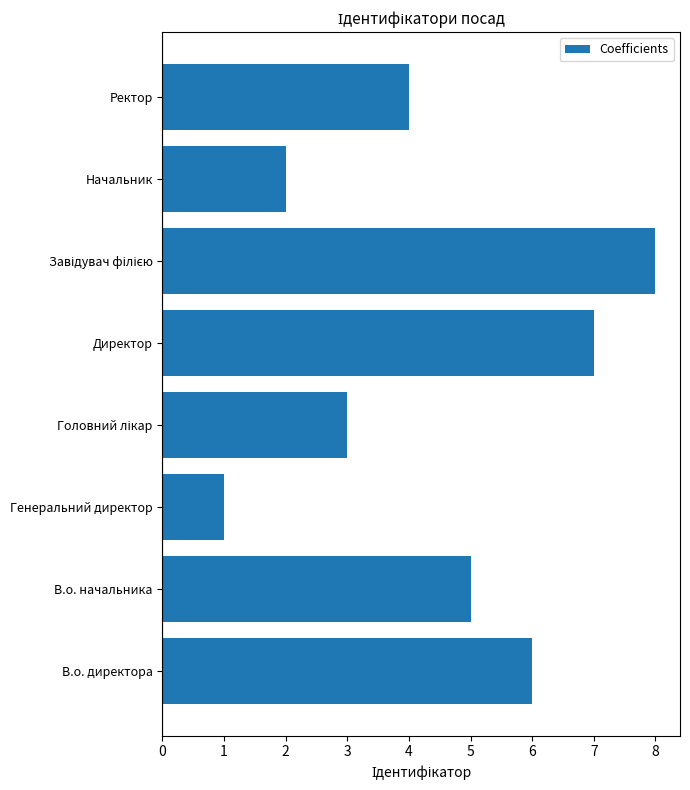

Reading bottom to top, list all the values displayed in this chart.

6	5	1	3	7	8	2	4